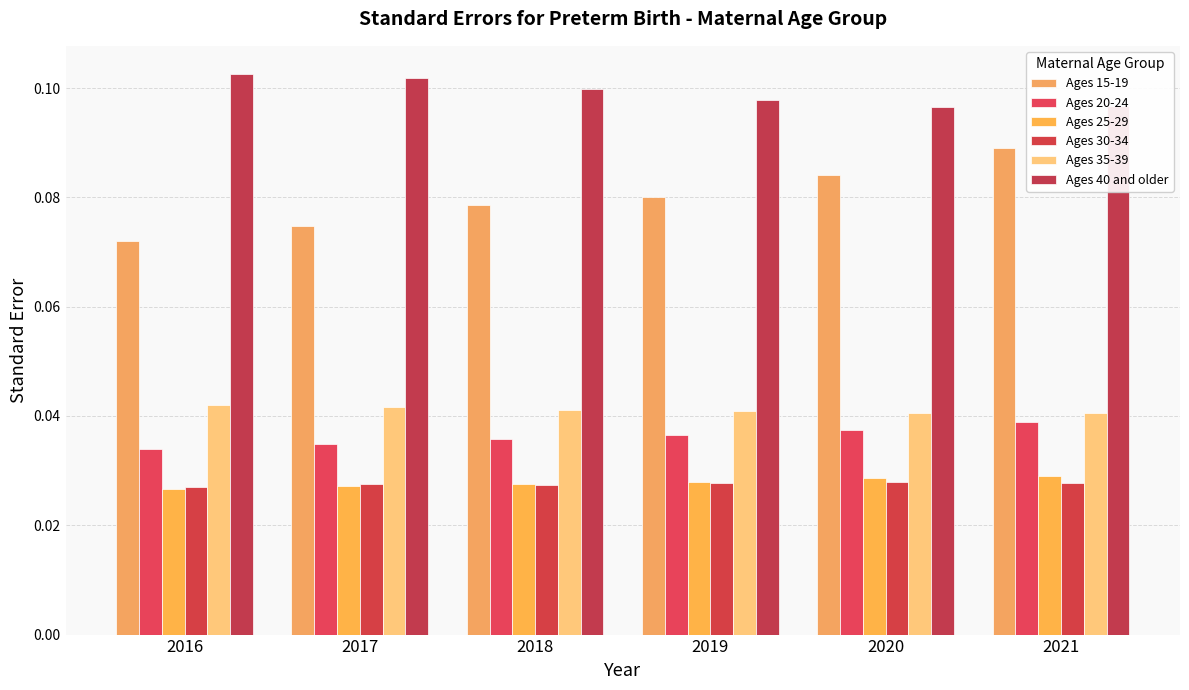

What is the total value across all series at 2021?

0.3